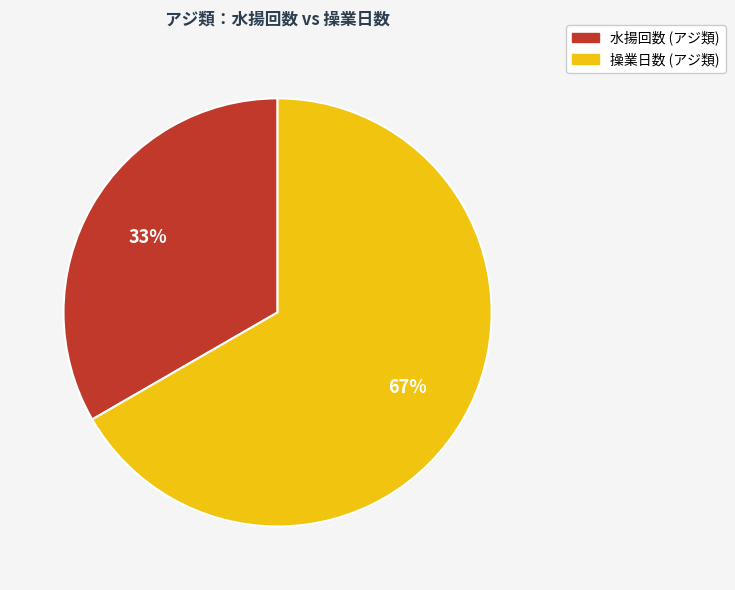

Is there any slice that represents more than half of the pie?

Yes